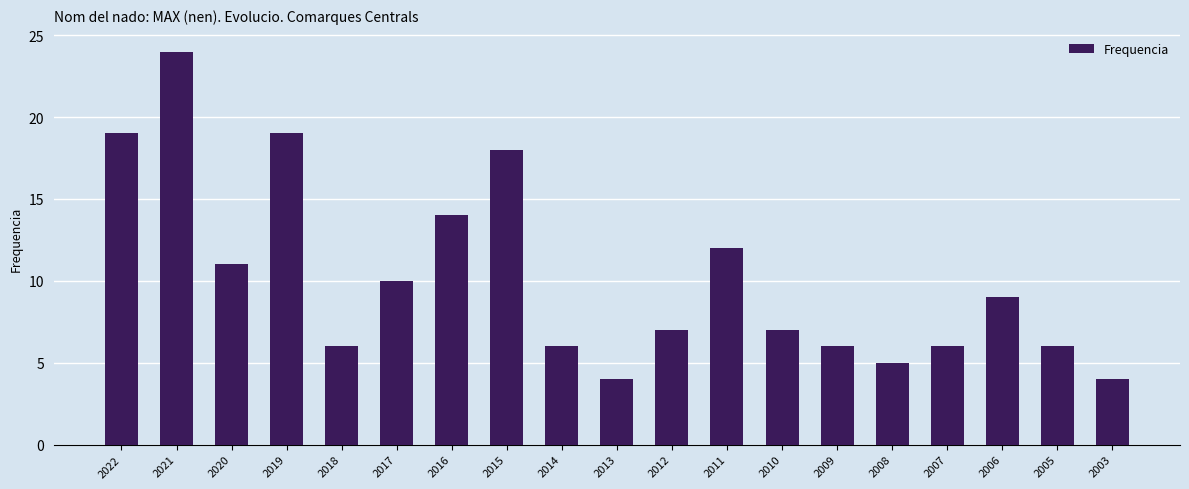

Between 2012 and 2022, which is larger?

2022